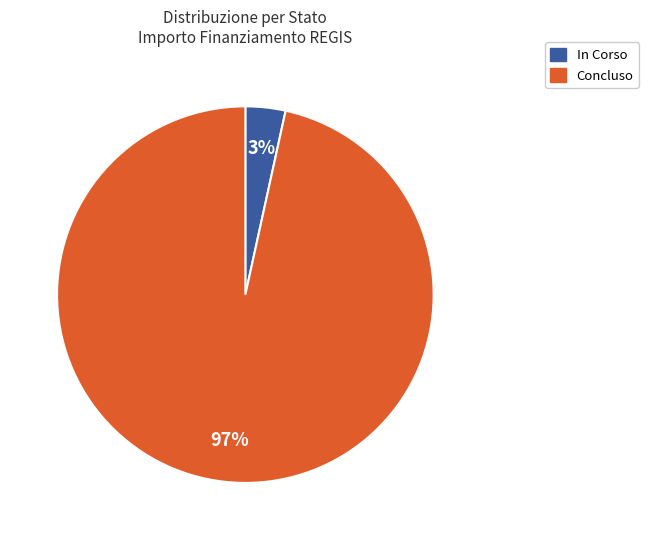

How many segments does this pie chart have?

2